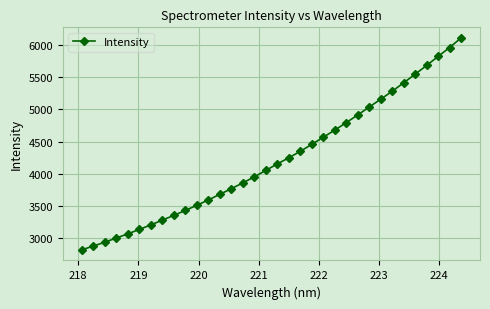

What is the average value?

4227.7